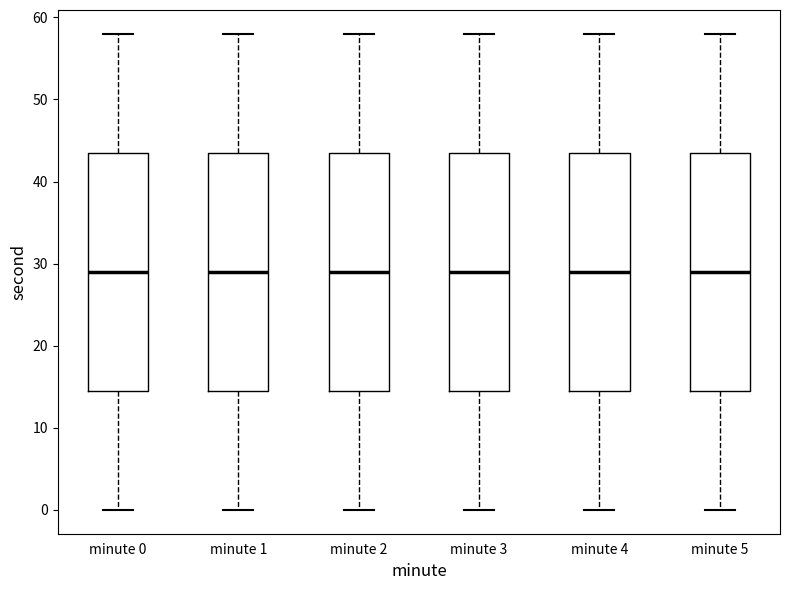

Reading left to right, read every box against the y-axis: the position of its median line, the range the box covers, and the ends of its whiskers. The values are not printed on the chart, so give them approximately, as read against the axis.

minute 0: median 29, box 15 to 44, whiskers 0 to 58
minute 1: median 29, box 15 to 44, whiskers 0 to 58
minute 2: median 29, box 15 to 44, whiskers 0 to 58
minute 3: median 29, box 15 to 44, whiskers 0 to 58
minute 4: median 29, box 15 to 44, whiskers 0 to 58
minute 5: median 29, box 15 to 44, whiskers 0 to 58